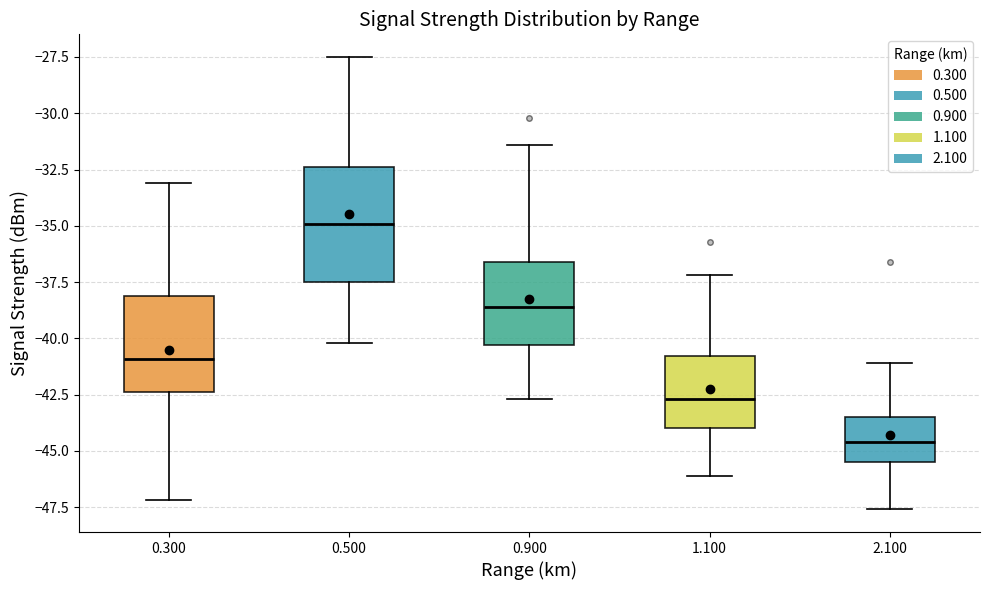

Which box is the tallest, from its lower edge to its upper edge?

0.500